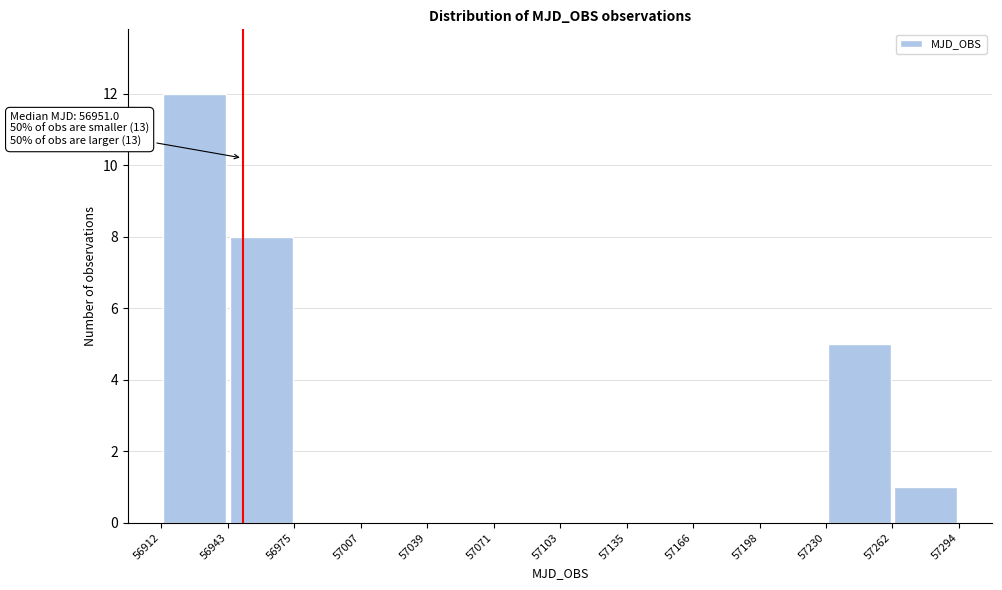

Which range on the x-axis has the tallest bar?

56912 to 56943